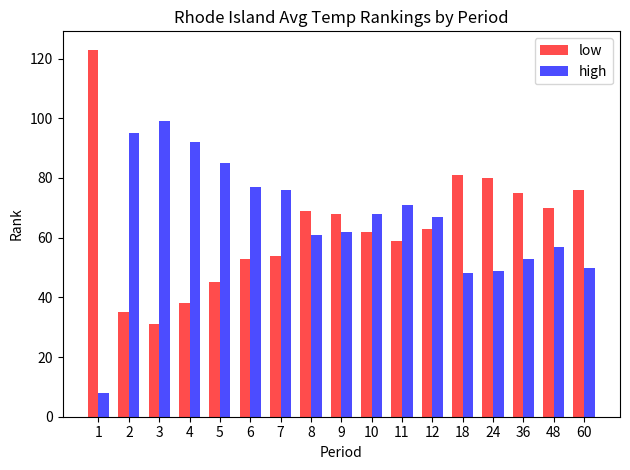

At how many categories does at least one series exceed 25?

17